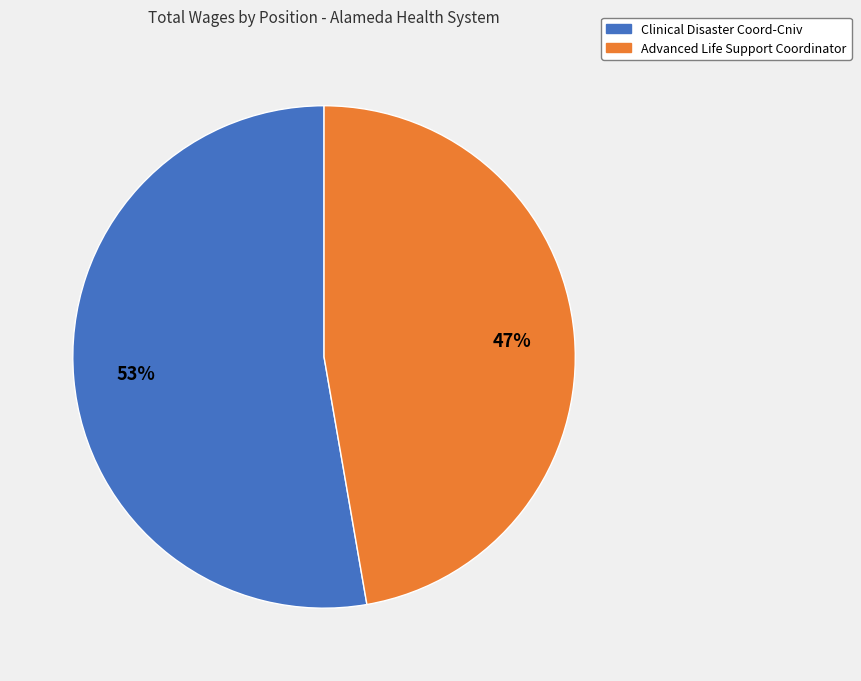

To the nearest percent, what is the average slice percentage?

50%